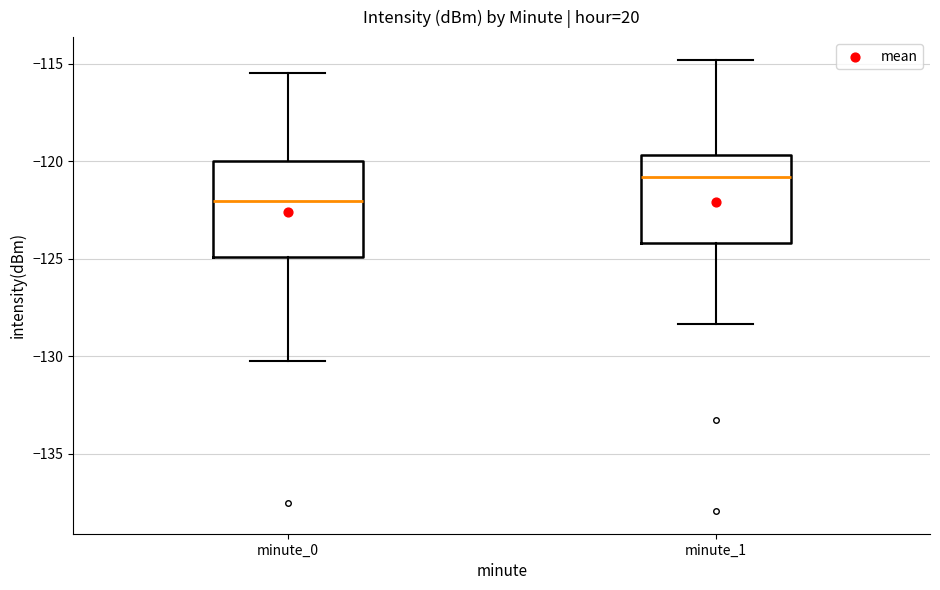

Where does the median line of the box for minute_1 sit on the y-axis? The values are not printed on the chart, so give them approximately, as read against the axis.

-121.0